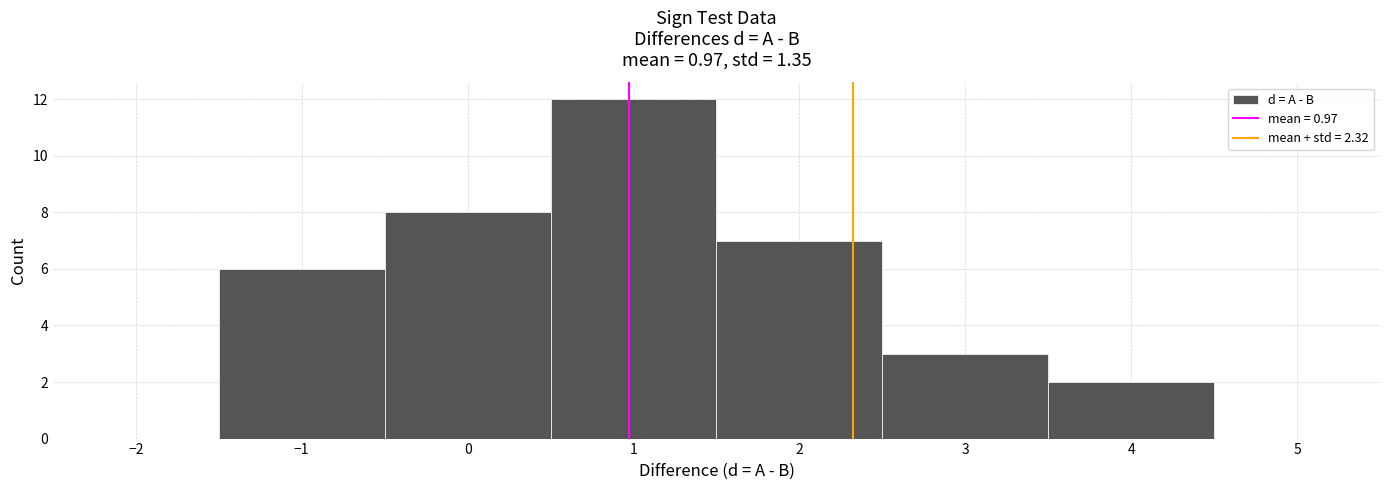

What is the height of the bar covering -0.5 to 0.5 on the x-axis? The values are not printed on the chart, so give them approximately, as read against the axis.

8